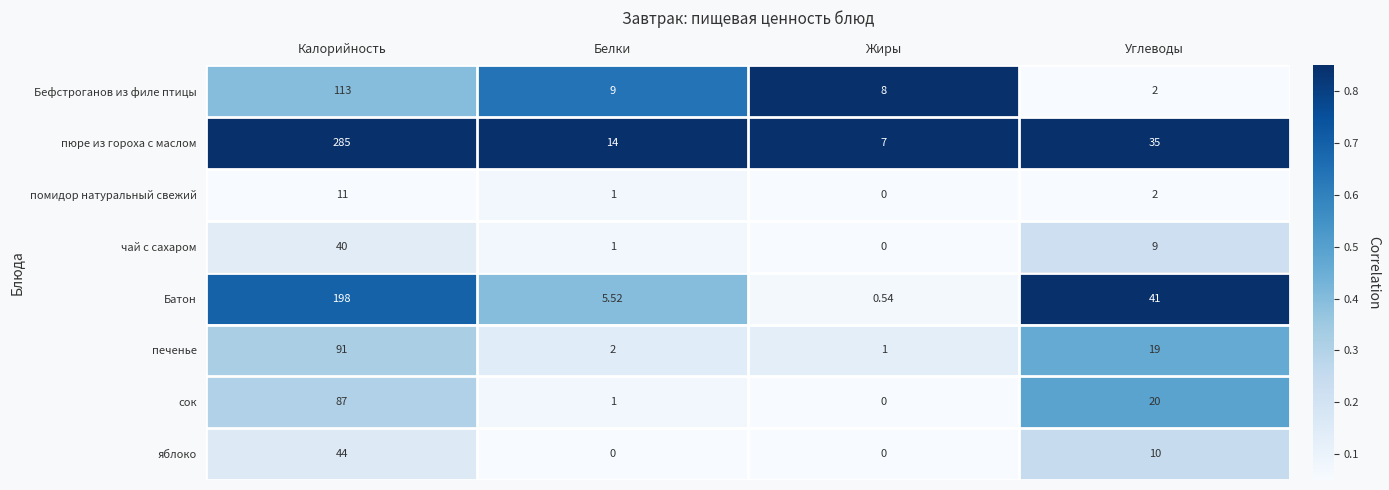

At which label does чай с сахаром reach its minimum?

Жиры